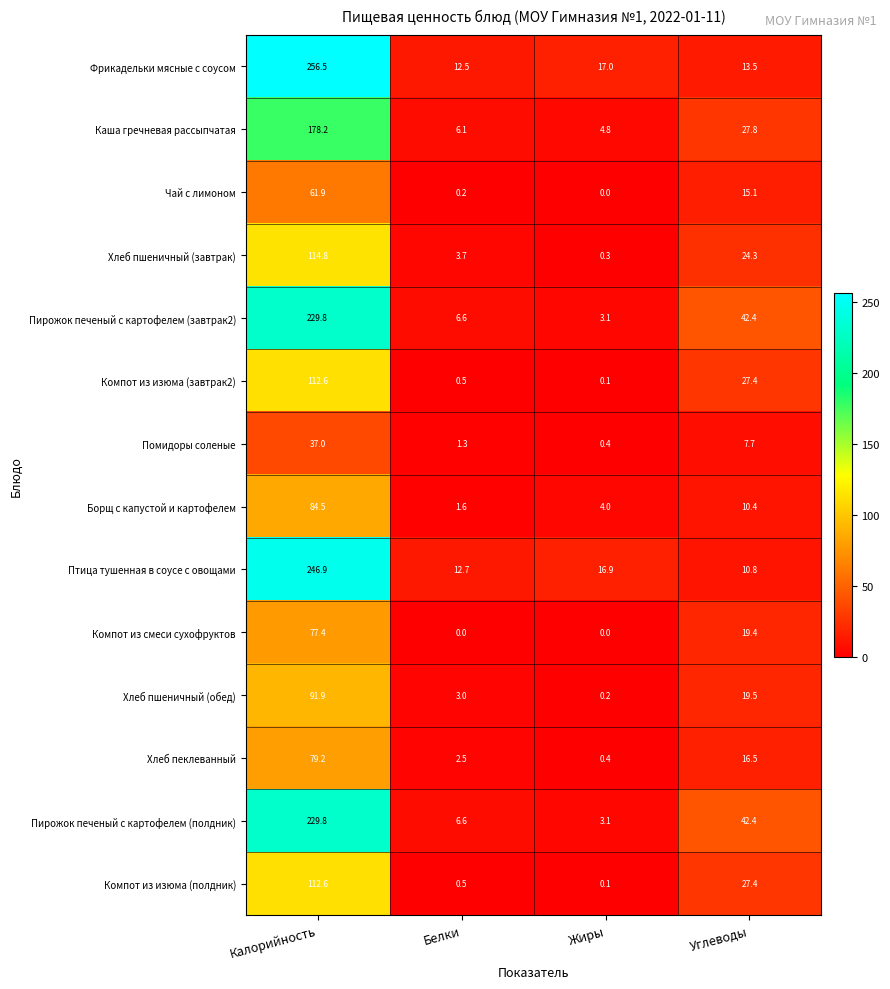

How many distinct data groups are displayed?

14